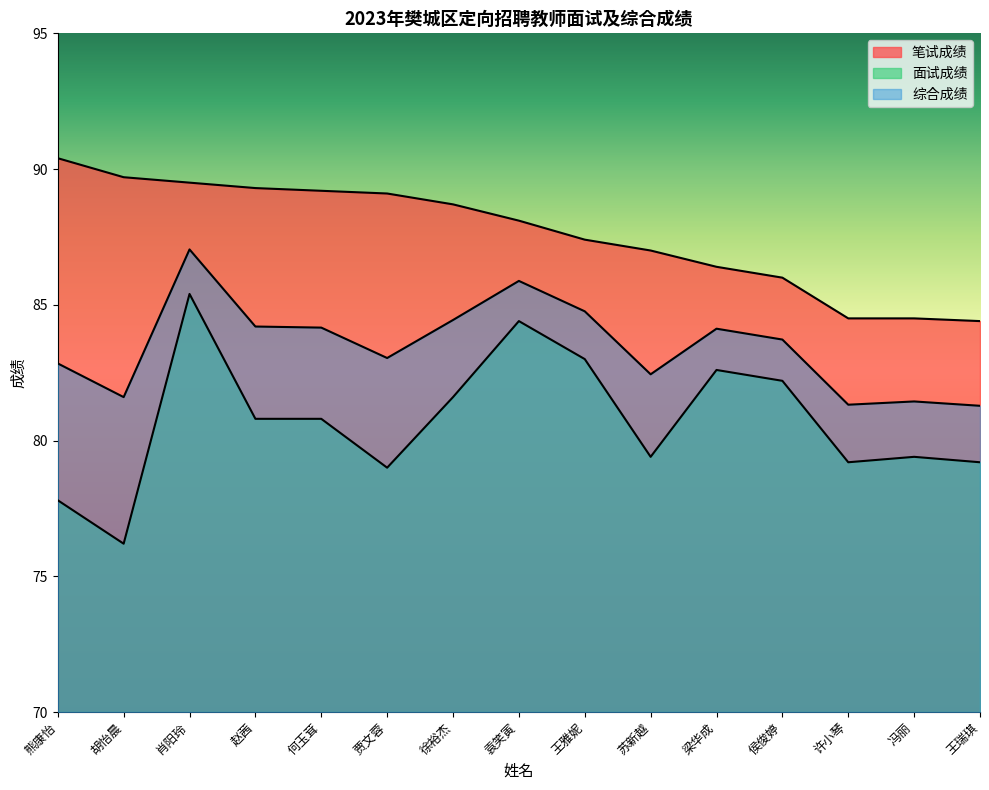

At which label does 综合成绩 first exceed 83?

肖阳玲